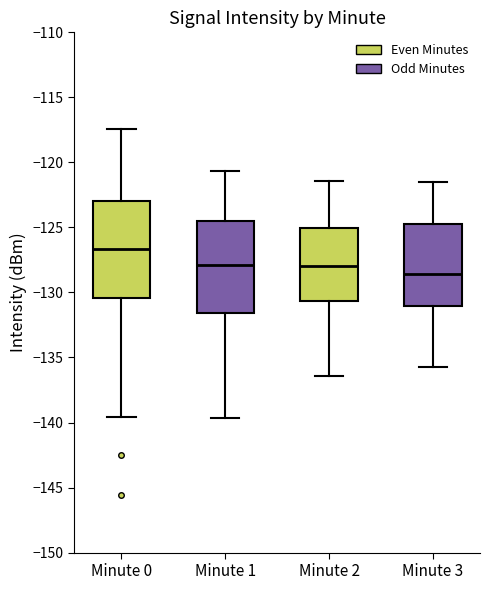

Reading left to right, transcribe this box plot: for each box, give where its median line is, the range the box spans, and where its two whiskers end, as read against the y-axis. The values are not printed on the chart, so give them approximately, as read against the axis.

Minute 0: median -126.5, box -130.5 to -123.0, whiskers -139.5 to -117.5
Minute 1: median -128.0, box -131.5 to -124.5, whiskers -139.5 to -120.5
Minute 2: median -128.0, box -130.5 to -125.0, whiskers -136.5 to -121.5
Minute 3: median -128.5, box -131.0 to -124.5, whiskers -135.5 to -121.5